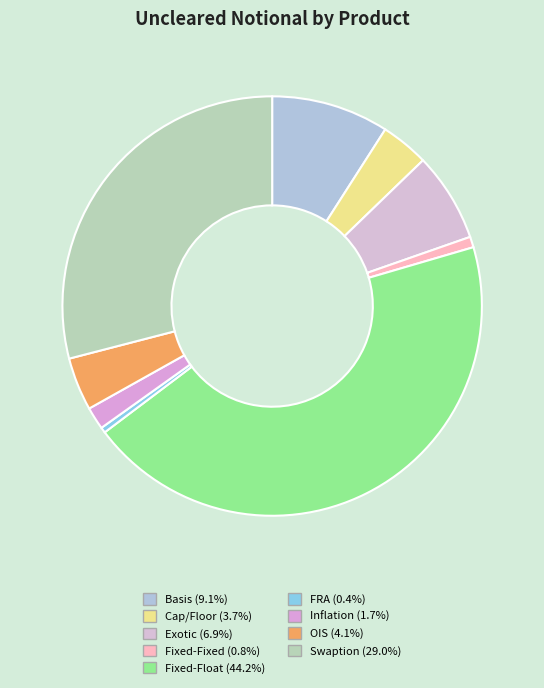

How many slices are in this pie chart?

9